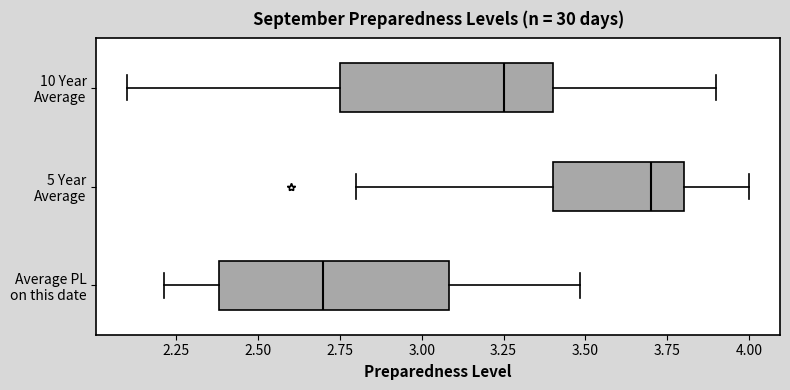

Where does the median line of the box for 5 Year Average sit on the x-axis? The values are not printed on the chart, so give them approximately, as read against the axis.

3.70